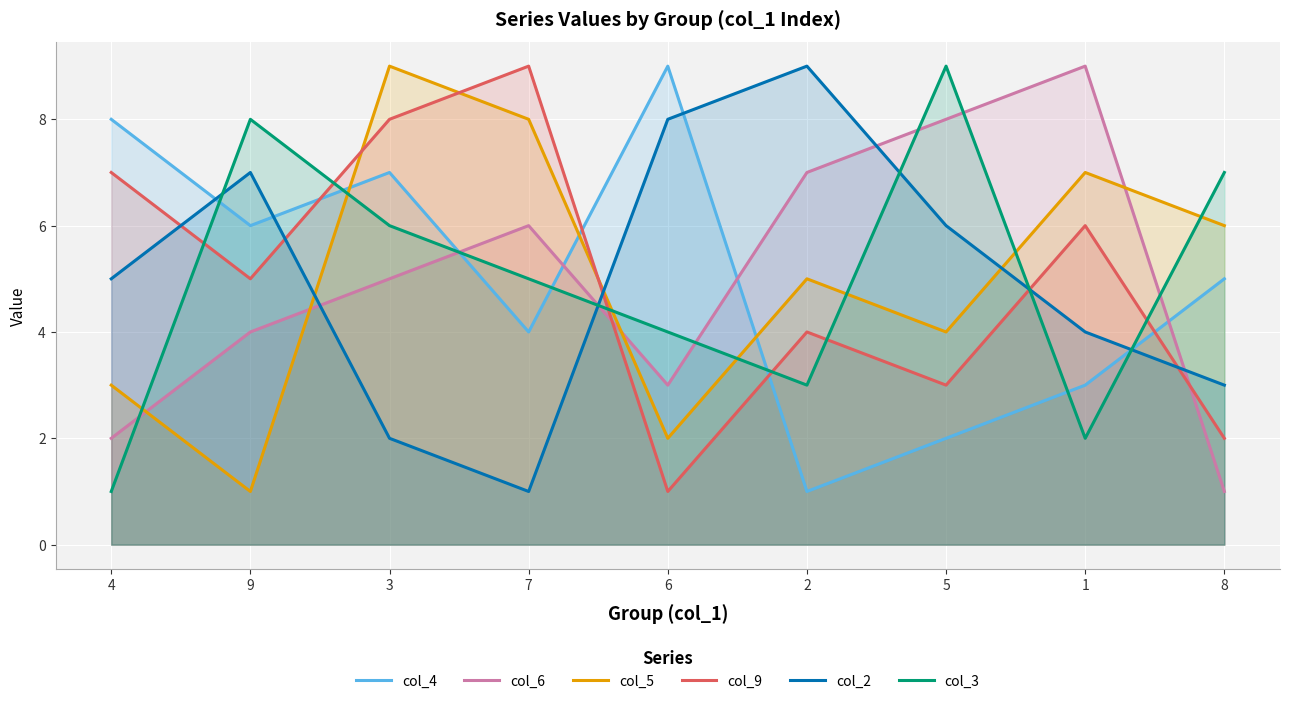

List the labels in order of col_6 value, smallest first.

8, 4, 6, 9, 3, 7, 2, 5, 1